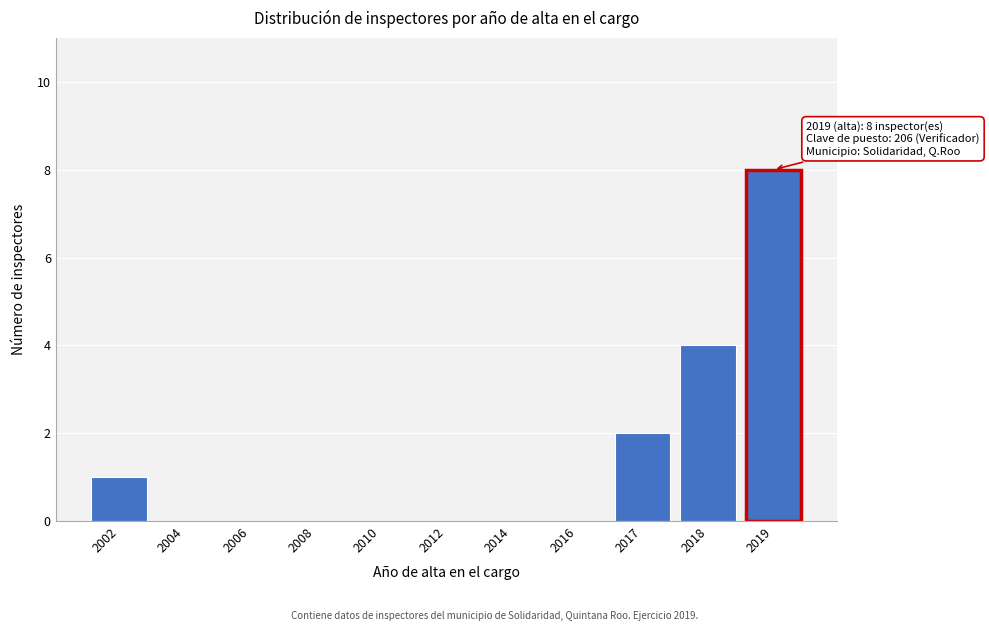

Reading left to right, transcribe all the data shown in this chart.

2002=1	2004=0	2006=0	2008=0	2010=0	2012=0	2014=0	2016=0	2017=2	2018=4	2019=8